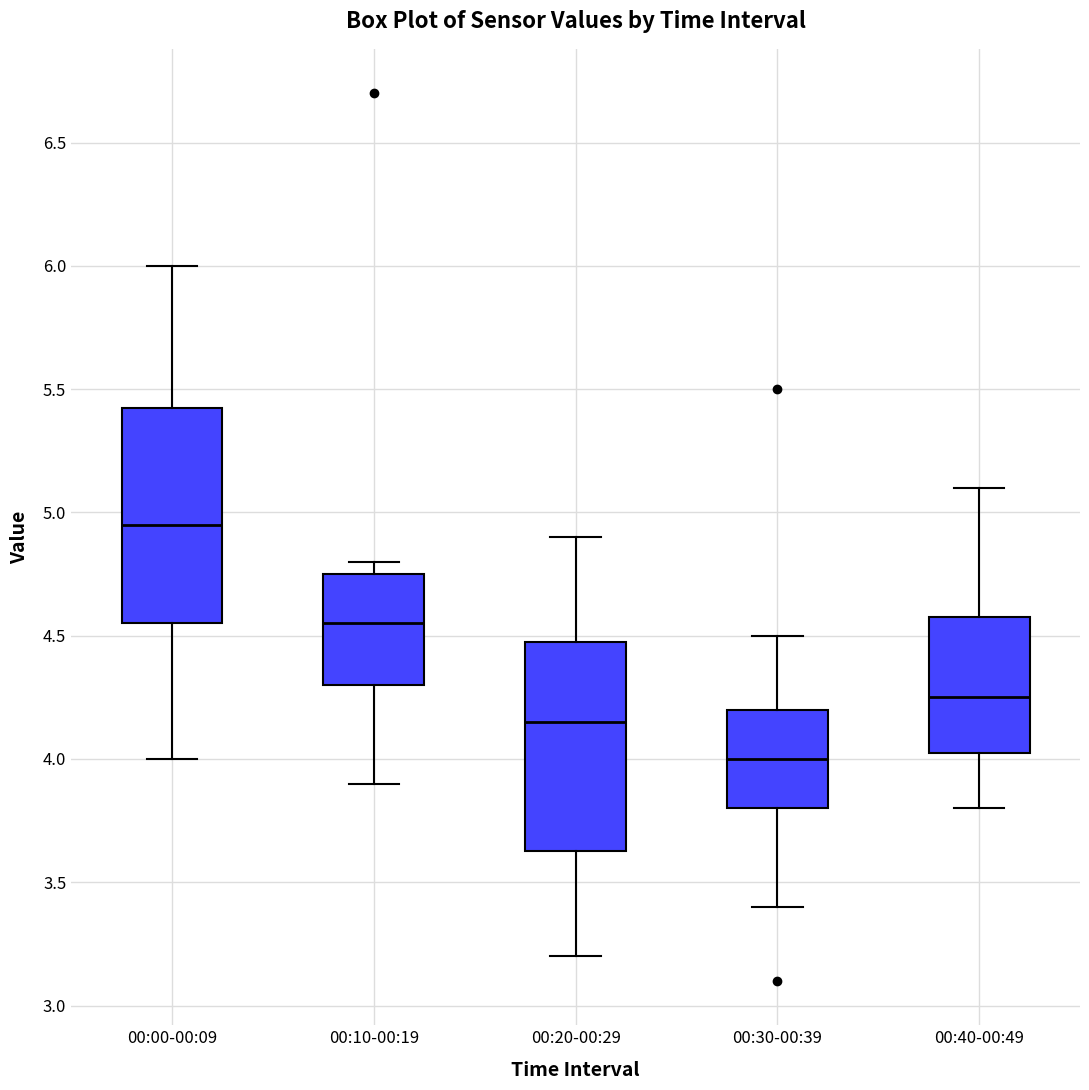

Reading left to right, read every box against the y-axis: the position of its median line, the range the box covers, and the ends of its whiskers. The values are not printed on the chart, so give them approximately, as read against the axis.

00:00-00:09: median 4.95, box 4.55 to 5.45, whiskers 4.00 to 6.00
00:10-00:19: median 4.55, box 4.30 to 4.75, whiskers 3.90 to 4.80
00:20-00:29: median 4.15, box 3.65 to 4.50, whiskers 3.20 to 4.90
00:30-00:39: median 4.00, box 3.80 to 4.20, whiskers 3.40 to 4.50
00:40-00:49: median 4.25, box 4.05 to 4.60, whiskers 3.80 to 5.10